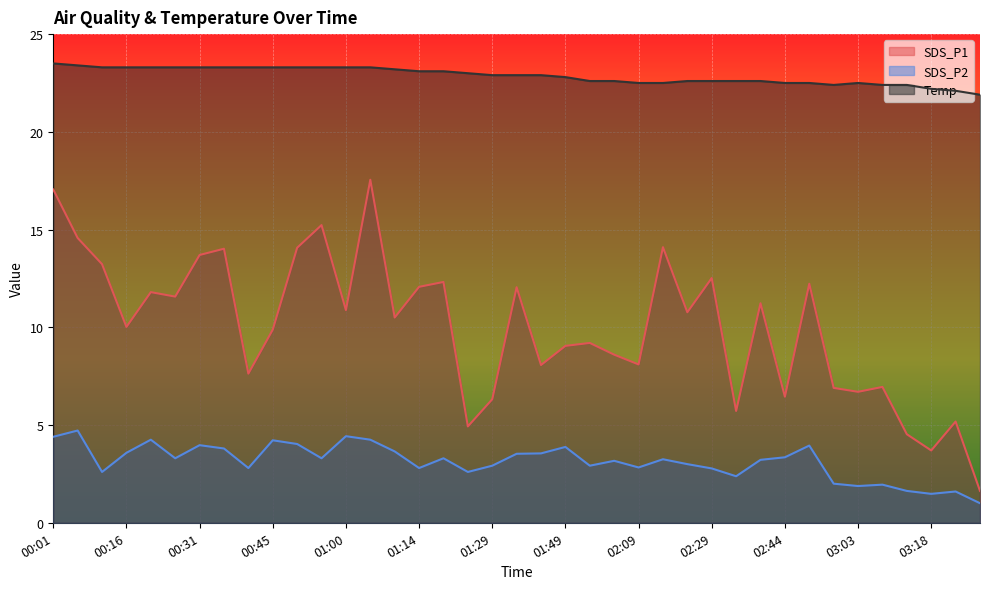

List the labels in order of Temp value, largest first.

00:01, 00:06, 00:11, 00:16, 00:21, 00:26, 00:31, 00:35, 00:40, 00:45, 00:50, 00:55, 01:00, 01:05, 01:09, 01:14, 01:19, 01:24, 01:29, 01:34, 01:39, 01:49, 01:54, 02:04, 02:24, 02:29, 02:34, 02:39, 02:09, 02:14, 02:44, 02:49, 03:03, 02:53, 03:08, 03:13, 03:18, 03:23, 03:28